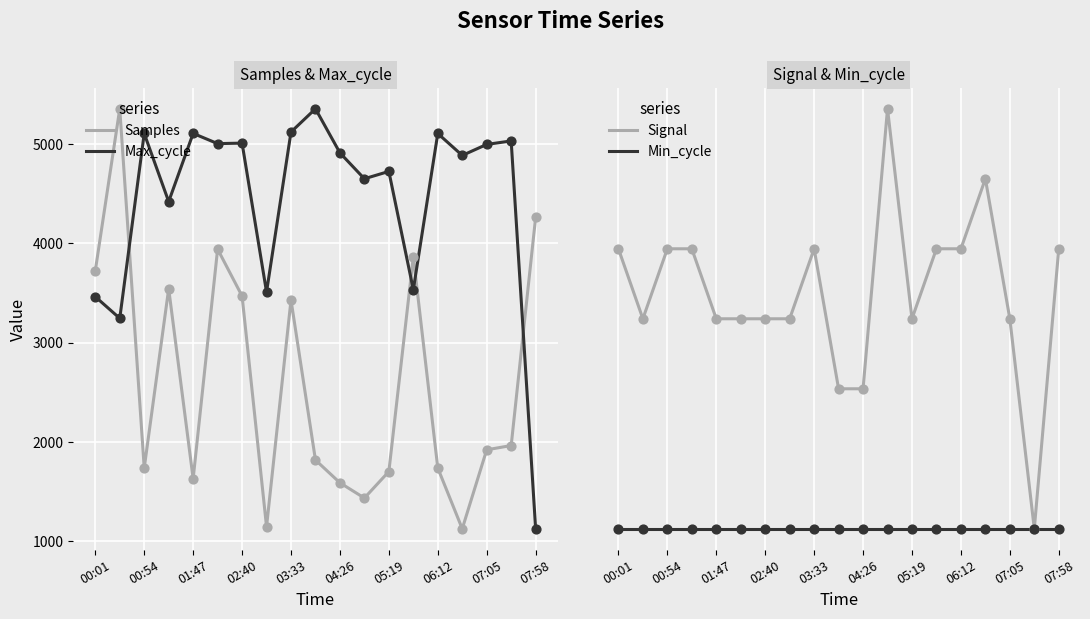

At how many categories does at least one series exceed 1321?

19